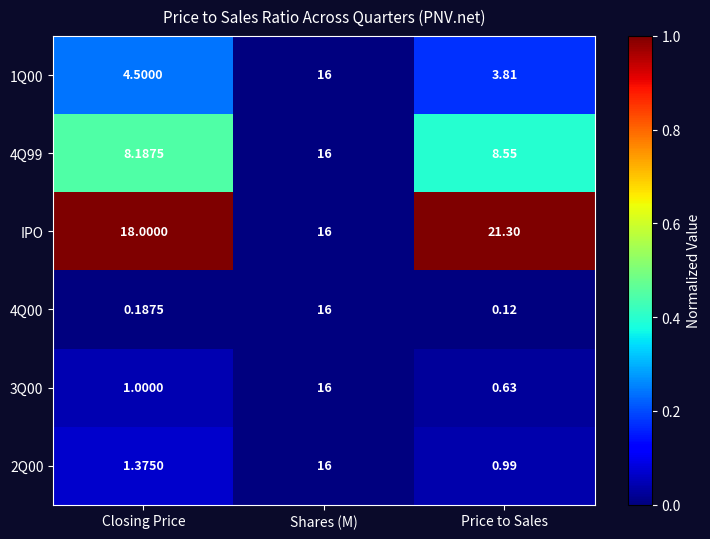

List the labels in order of 2Q00 value, smallest first.

Price to Sales, Closing Price, Shares (M)